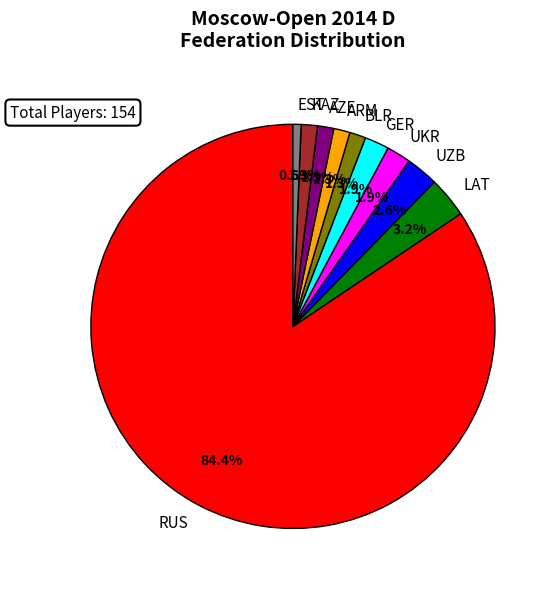

Which category has the smallest portion of the pie?

EST